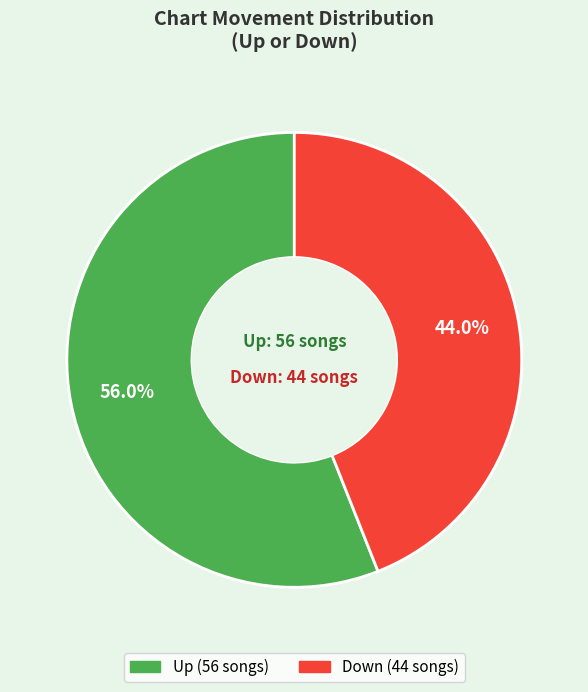

What percentage is the Up slice, to the nearest percent?

56%